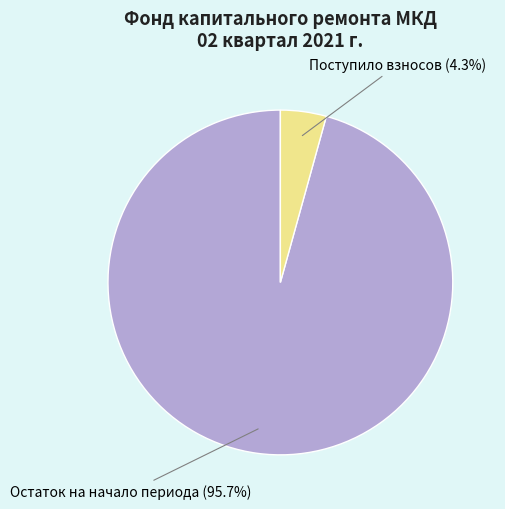

Rank the categories by value from highest to lowest.

Остаток на начало периода (95.7%), Поступило взносов (4.3%)